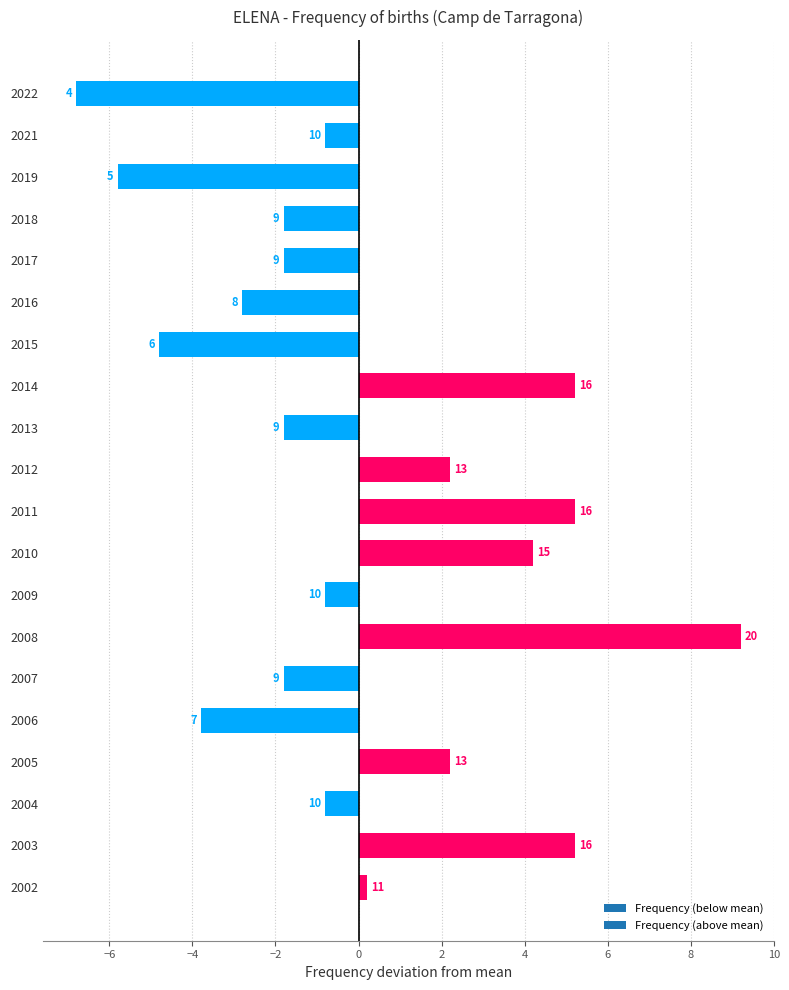

At which category does the chart reach its peak across all series?

2008